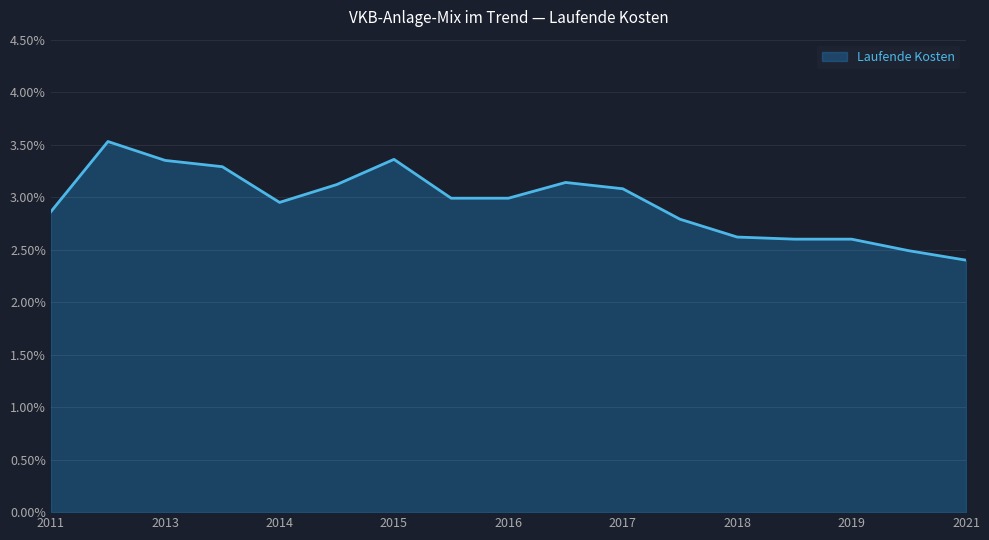

What is the greatest value displayed?

3.5